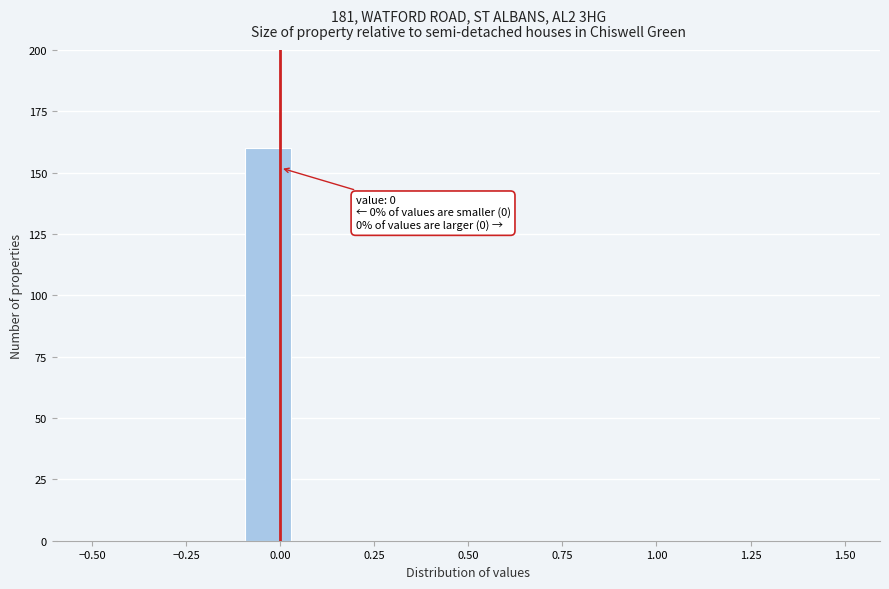

Read against the x-axis, roughly where is the centre of the tallest bar?

-0.05